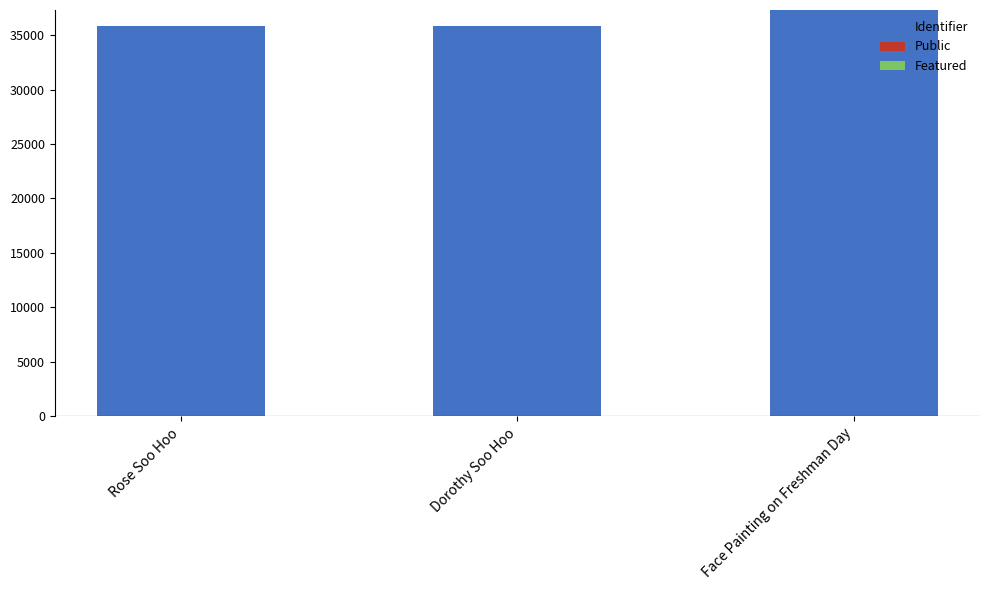

At which category is the sum across all series the highest?

Face Painting on Freshman Day